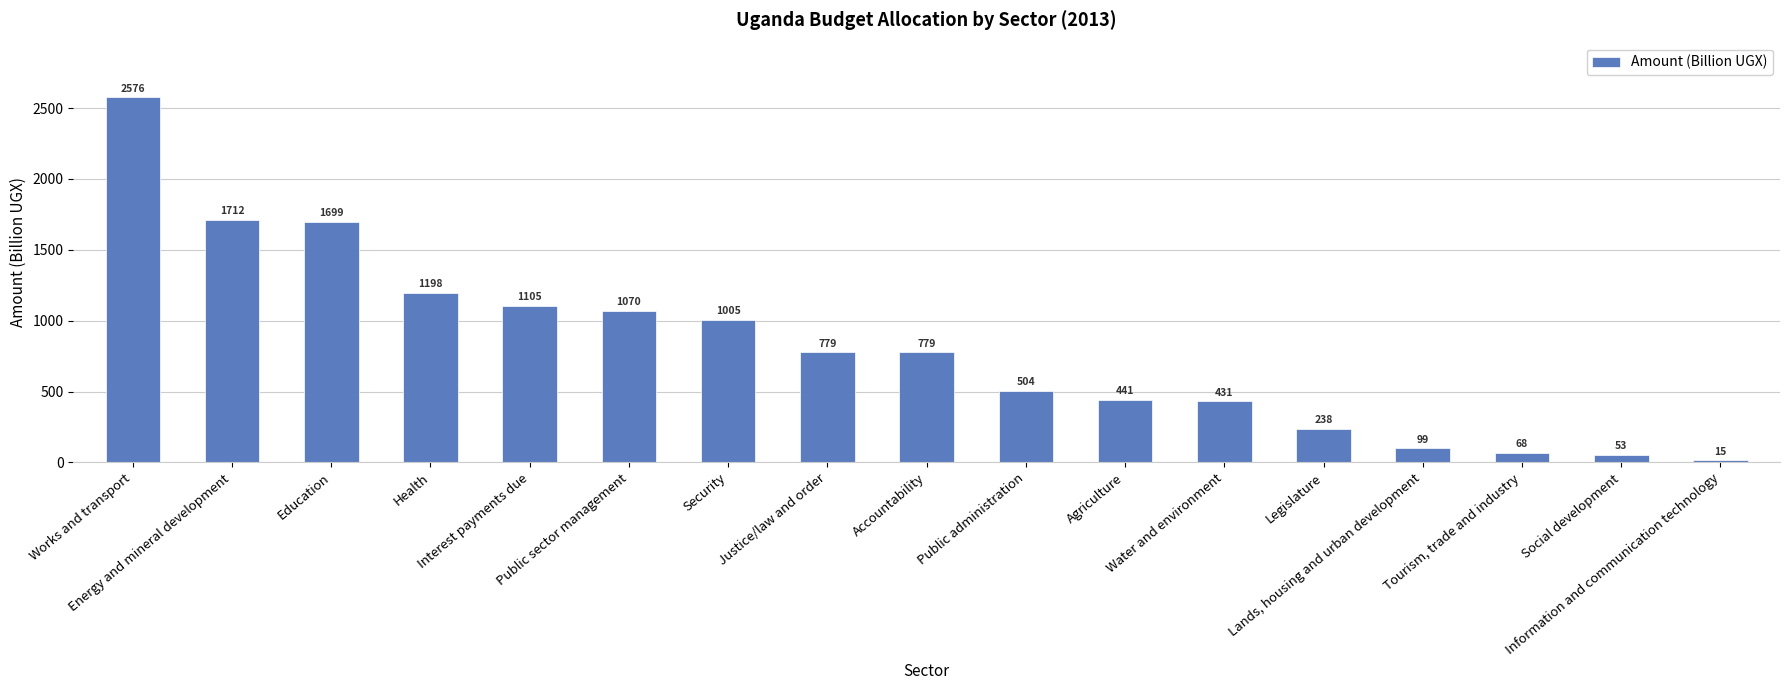

Between Interest payments due and Legislature, which is larger?

Interest payments due